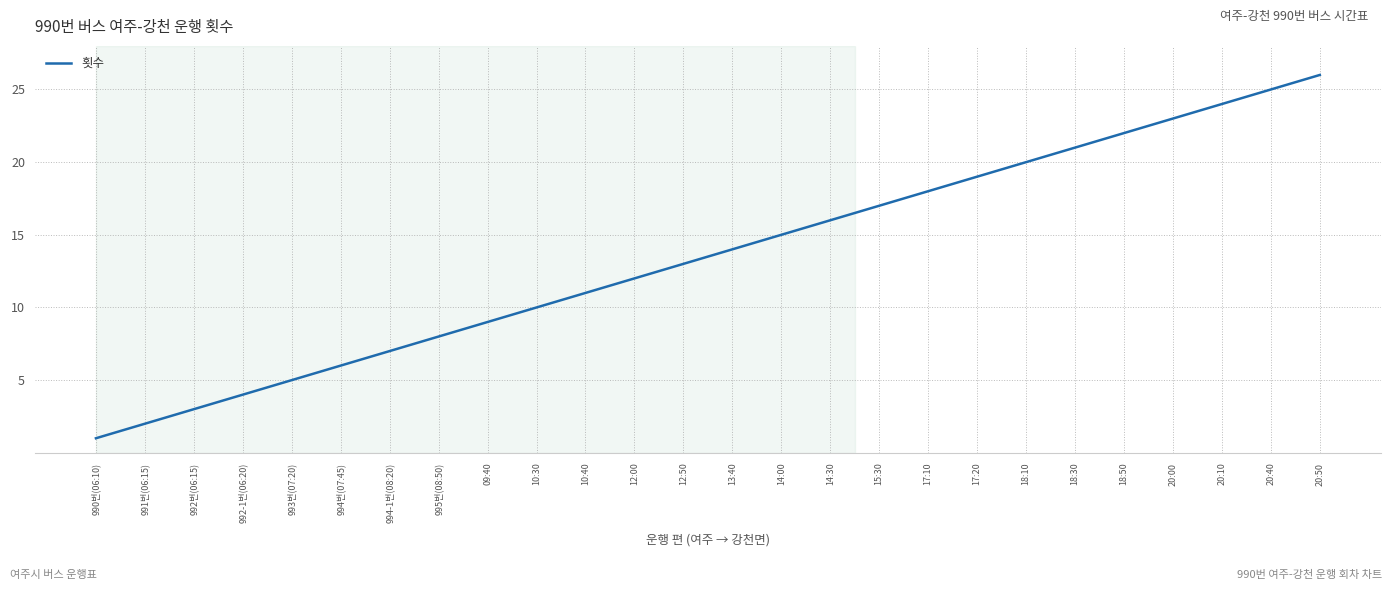

Between 12:00 and 10:40, which is larger?

12:00